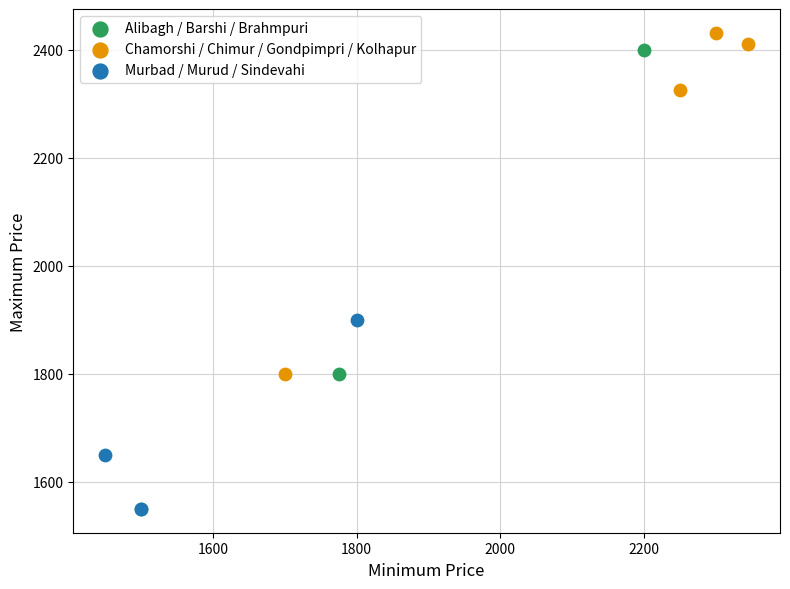

Which series has the widest spread of Y values?

Alibagh / Barshi / Brahmpuri